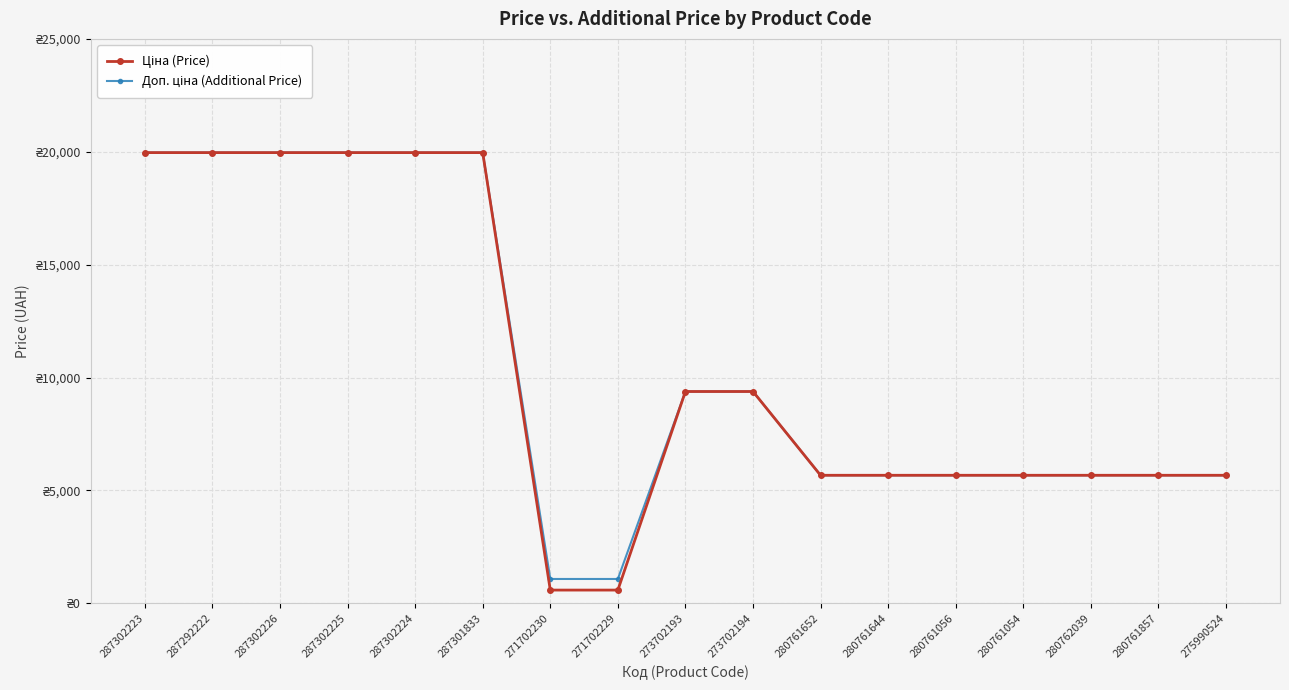

What is the sum of the Ціна (Price) values at 280761644 and 287302226?

25638.0